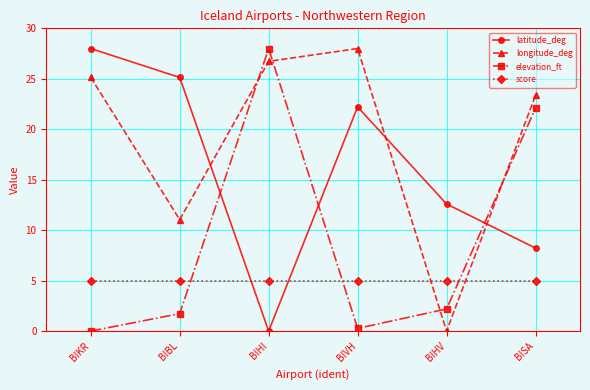

How many positive values does the elevation_ft series have?

5